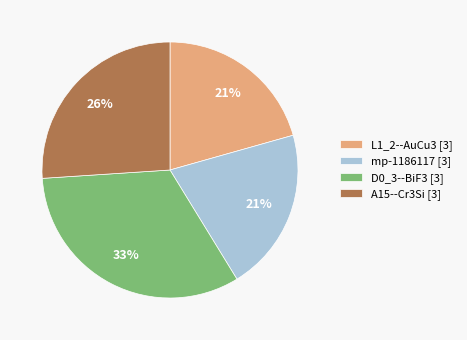

Which slice is the largest?

D0_3--BiF3 [3]